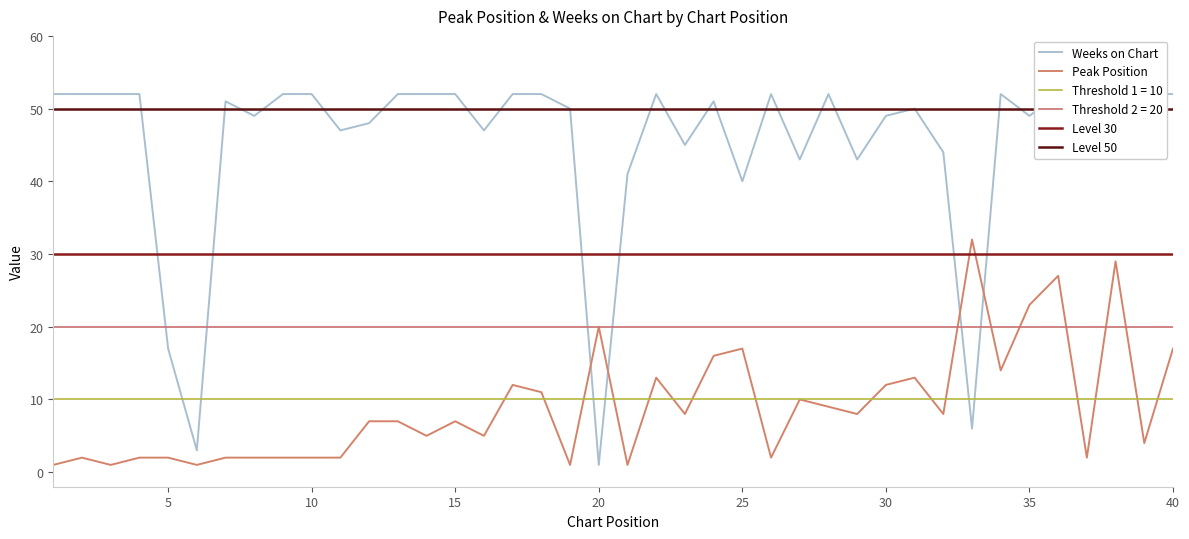

How many data points does each series have?

40